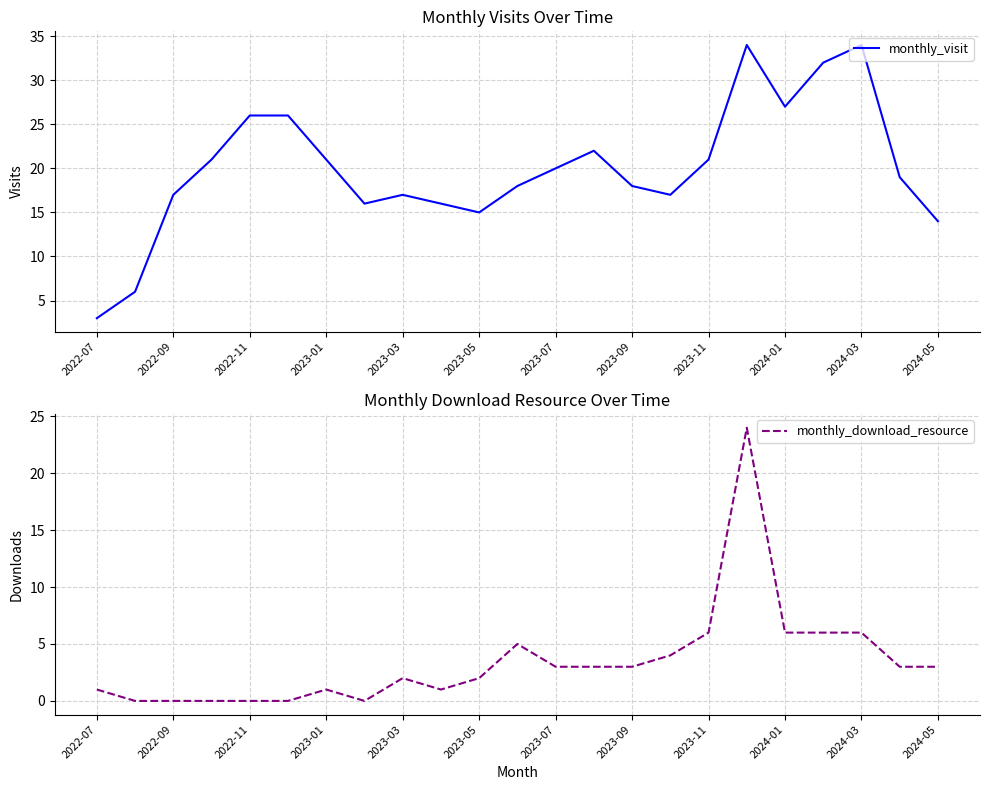

What is the minimum value for monthly_visit?

3